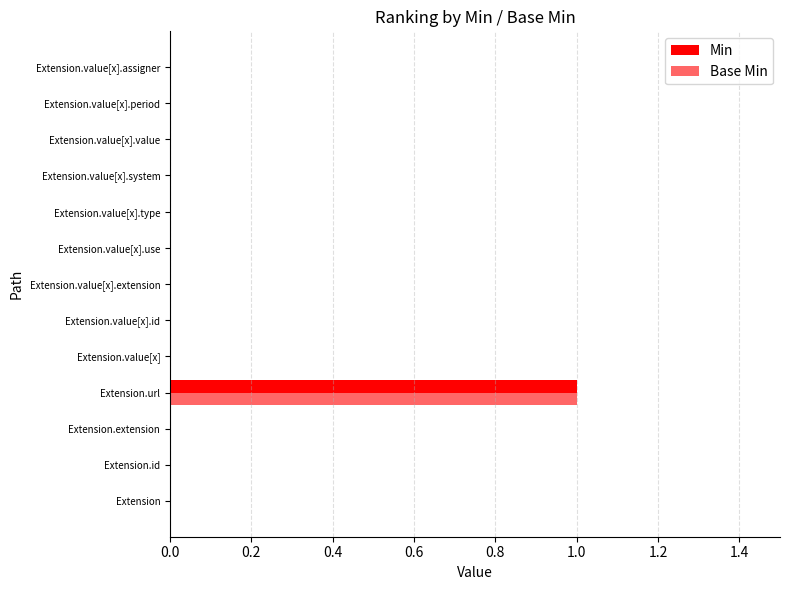

Reading left to right, transcribe all the data shown in this chart.

Min: 0	0	0	1	0	0	0	0	0	0	0	0	0
Base Min: 0	0	0	1	0	0	0	0	0	0	0	0	0